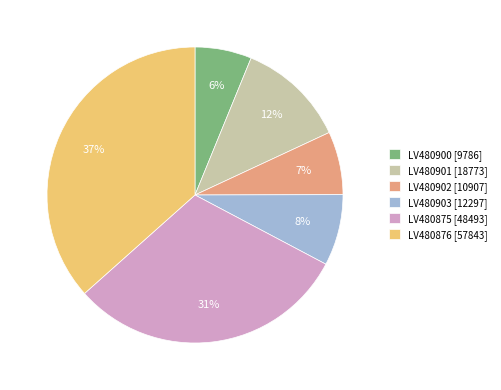

How many slices are in this pie chart?

6